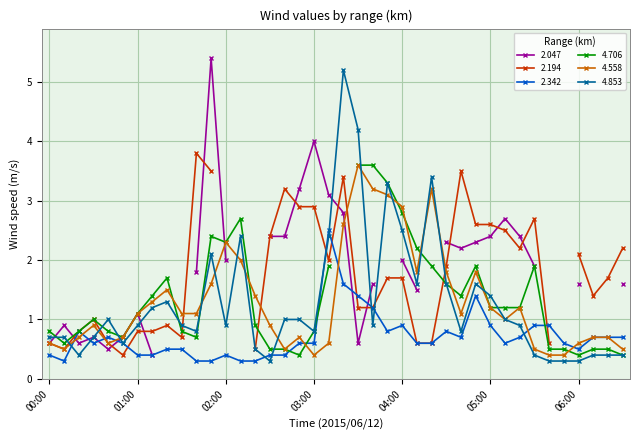

Is the value of 4.853 at 03:30 greater than the value of 4.558 at 04:30?

Yes